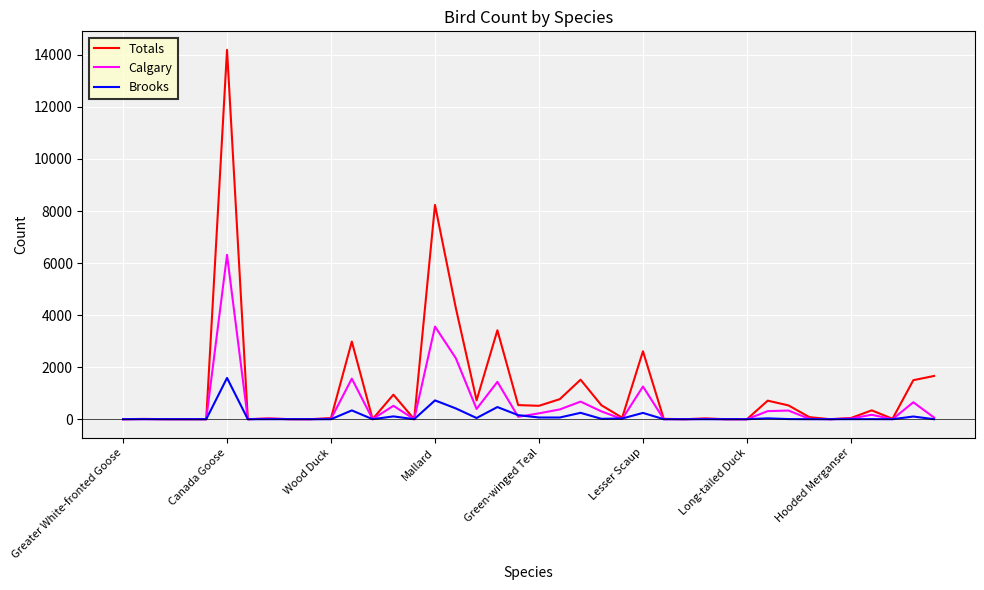

At how many categories does at least one series exceed 12142?

1